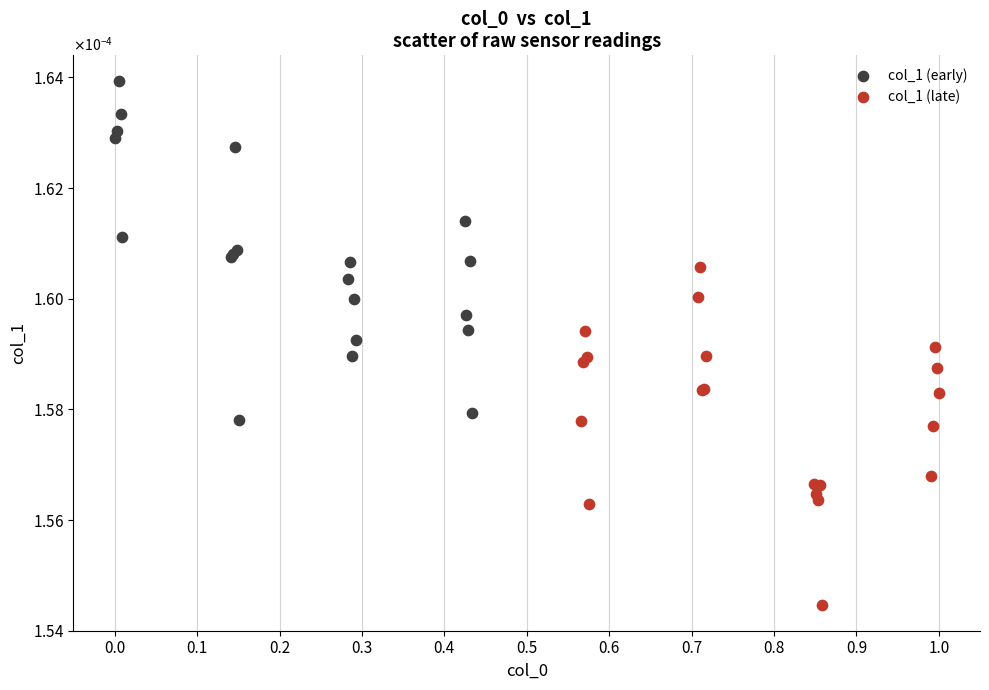

Which series contains the highest Y value?

col_1 (early)